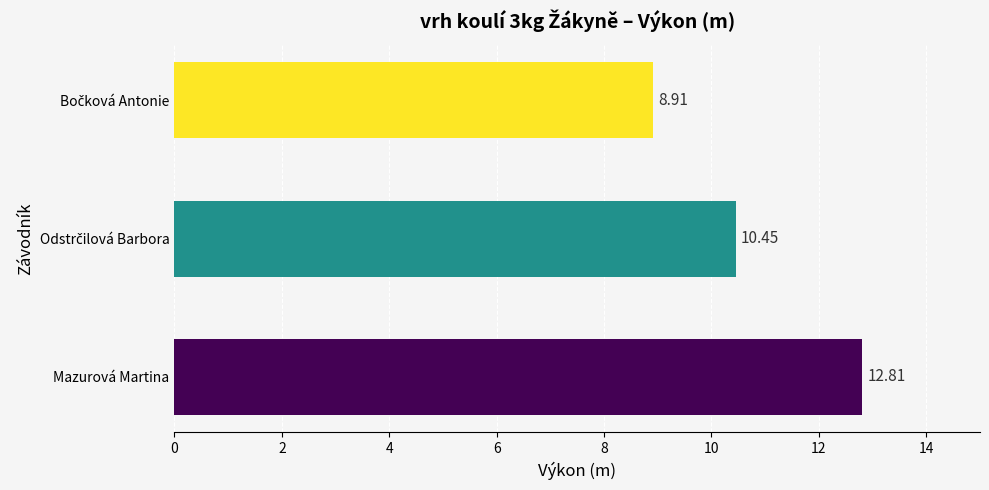

What is the difference between the maximum and minimum values?

3.9